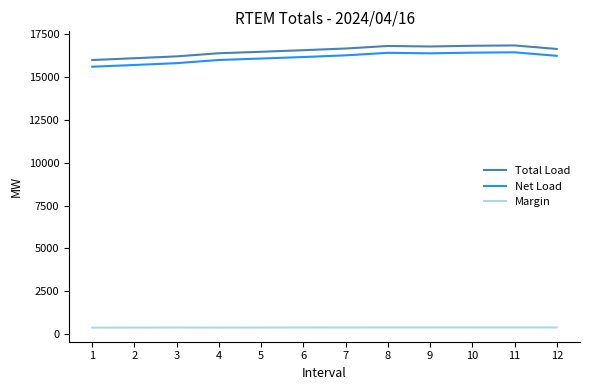

True or false: Total Load and Margin cross at least once.

False